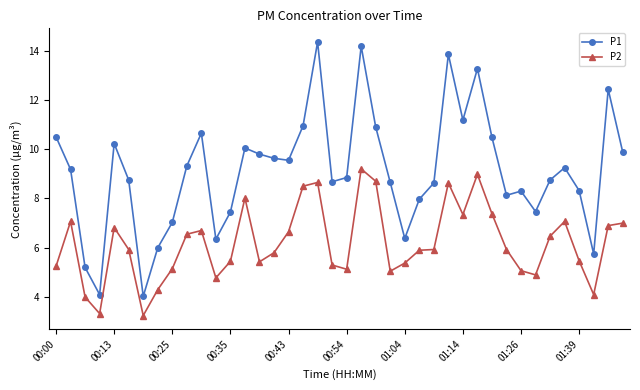

Which series has the largest range (max minus min)?

P1